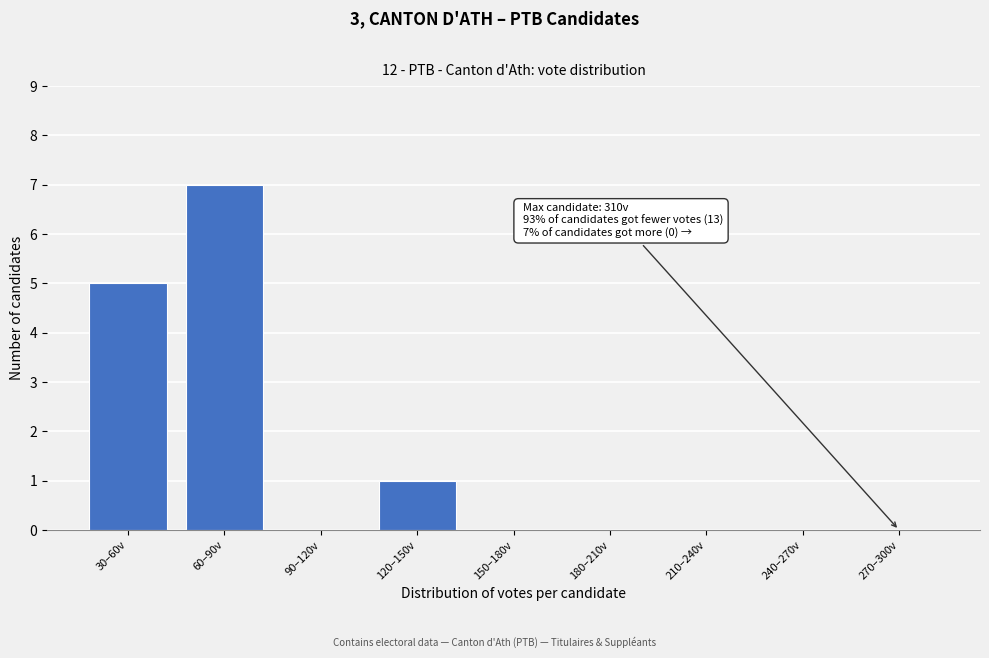

Reading right to left, list all the values displayed in this chart.

270–300v=0	240–270v=0	210–240v=0	180–210v=0	150–180v=0	120–150v=1	90–120v=0	60–90v=7	30–60v=5